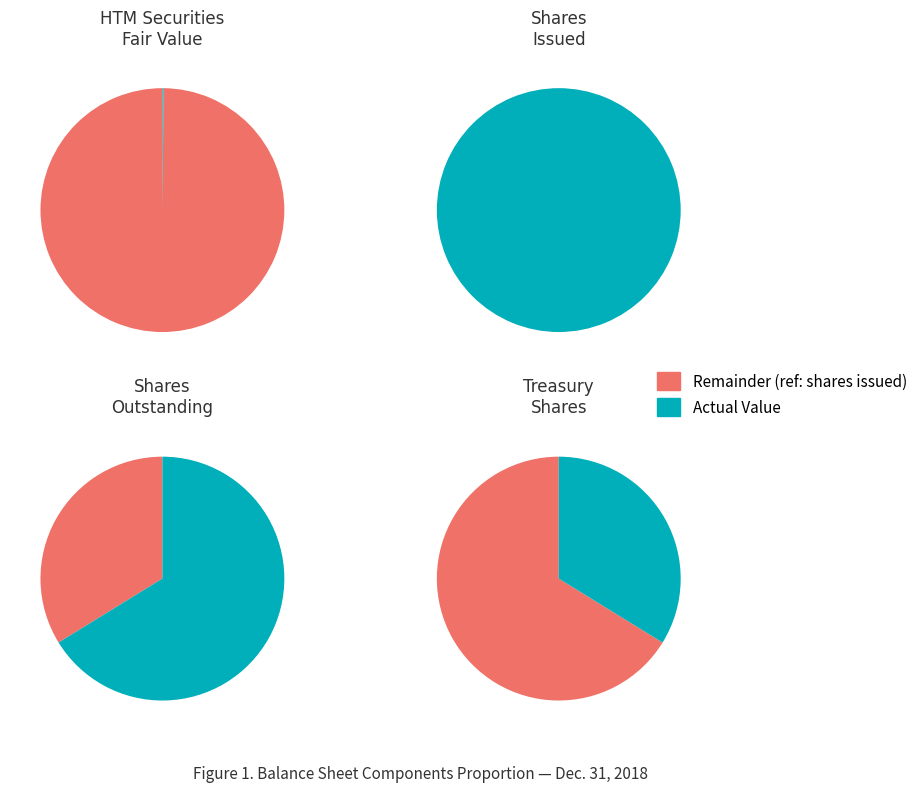

Combined, what portion of the pie is Held to maturity securities, fair value and Treasury stock, shares?

17.0%